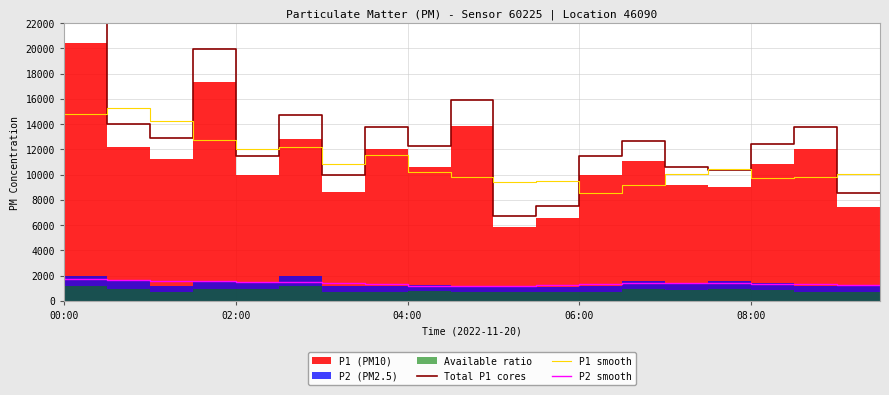

At which label does Total P1 cores first exceed 12695?

00:00